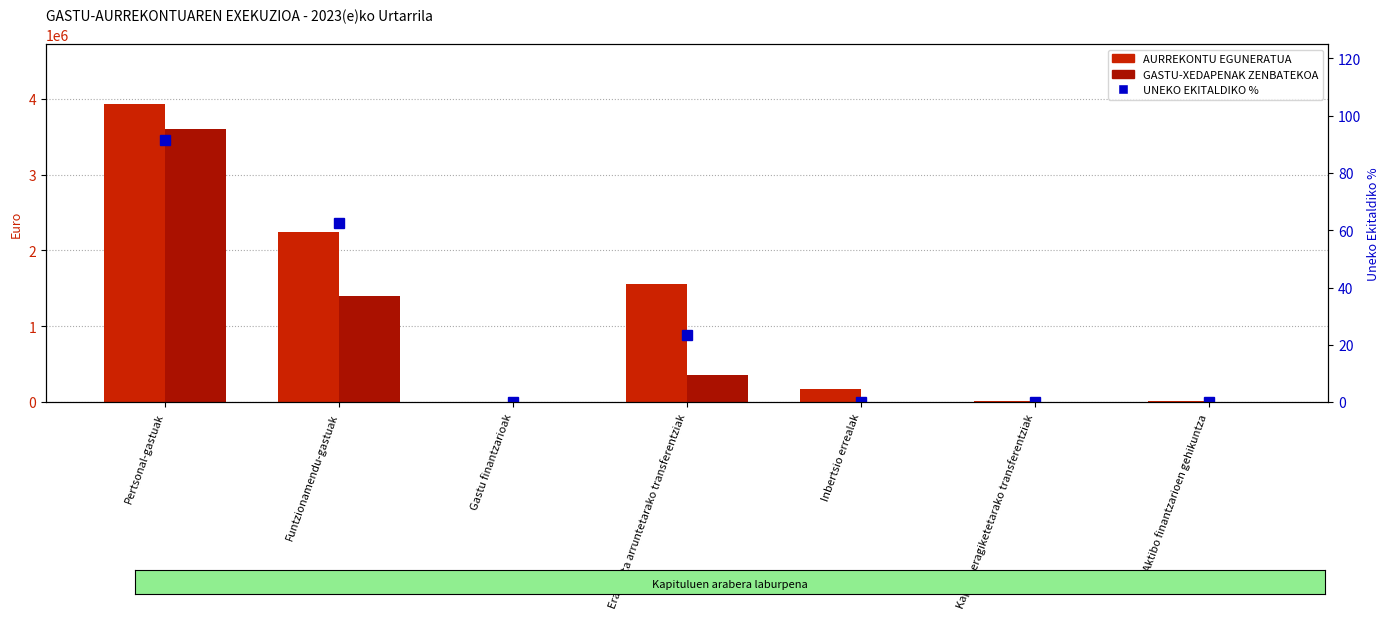

What is the sum of the UNEKO EKITALDIKO % values at Funtzionamendu-gastuak and Kapital-eragiketetarako transferentziak?

62.6